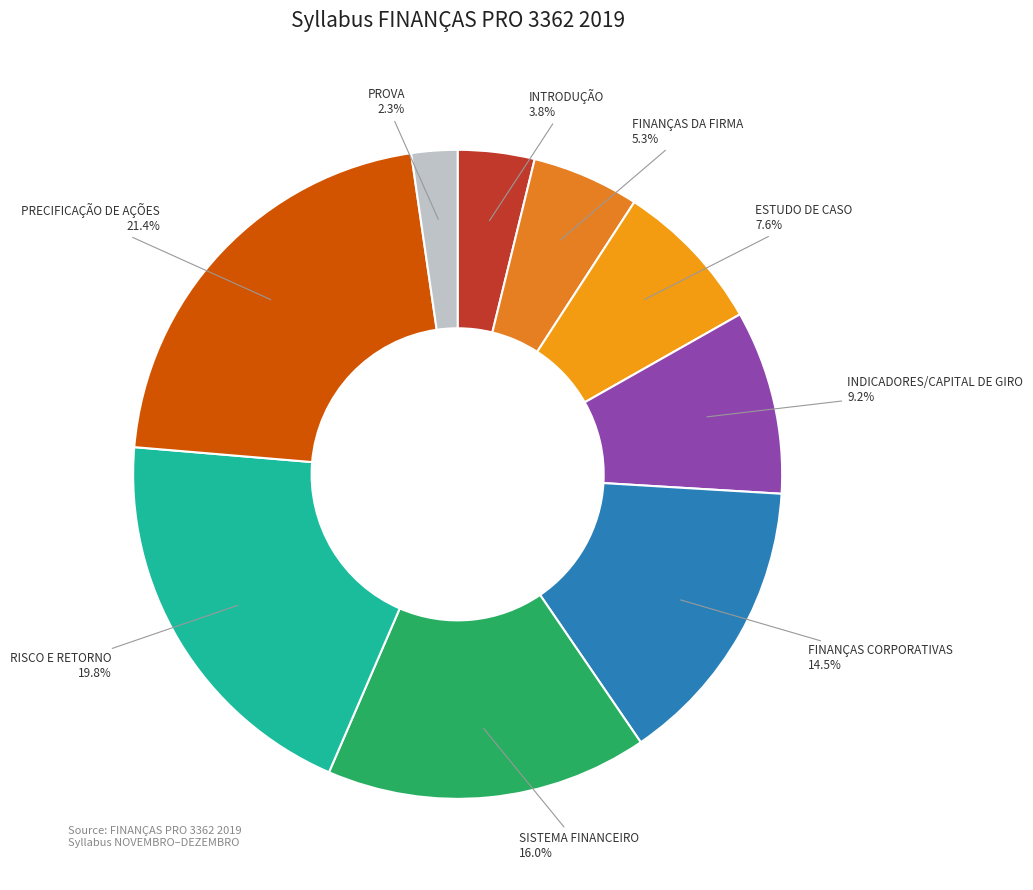

Count the number of slices in the pie.

9